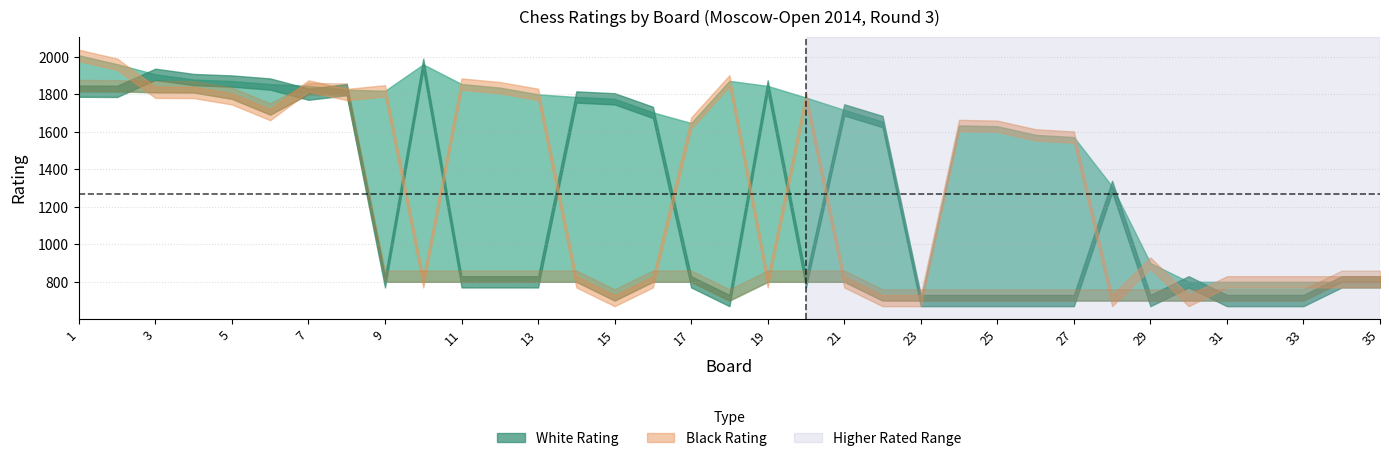

Reading left to right, extract all data points from this chart.

White Rating: 1817	1816	1907	1879	1871	1855	1801	1825	800	1960	800	800	800	1786	1776	1704	800	700	1845	800	1717	1655	700	700	700	700	700	1309	700	800	700	700	700	800	800
Black Rating: 2008	1961	1811	1810	1776	1692	1845	1799	1819	800	1855	1836	1800	800	700	800	1647	1872	800	1783	800	700	700	1634	1630	1584	1572	700	900	700	800	800	800	800	800